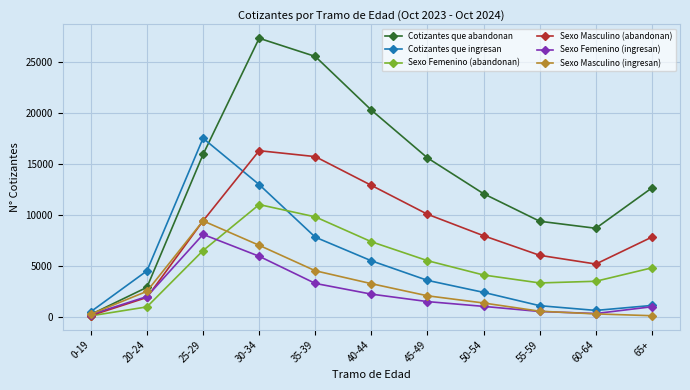

What is the highest value of the Sexo Femenino (ingresan) series?

8108